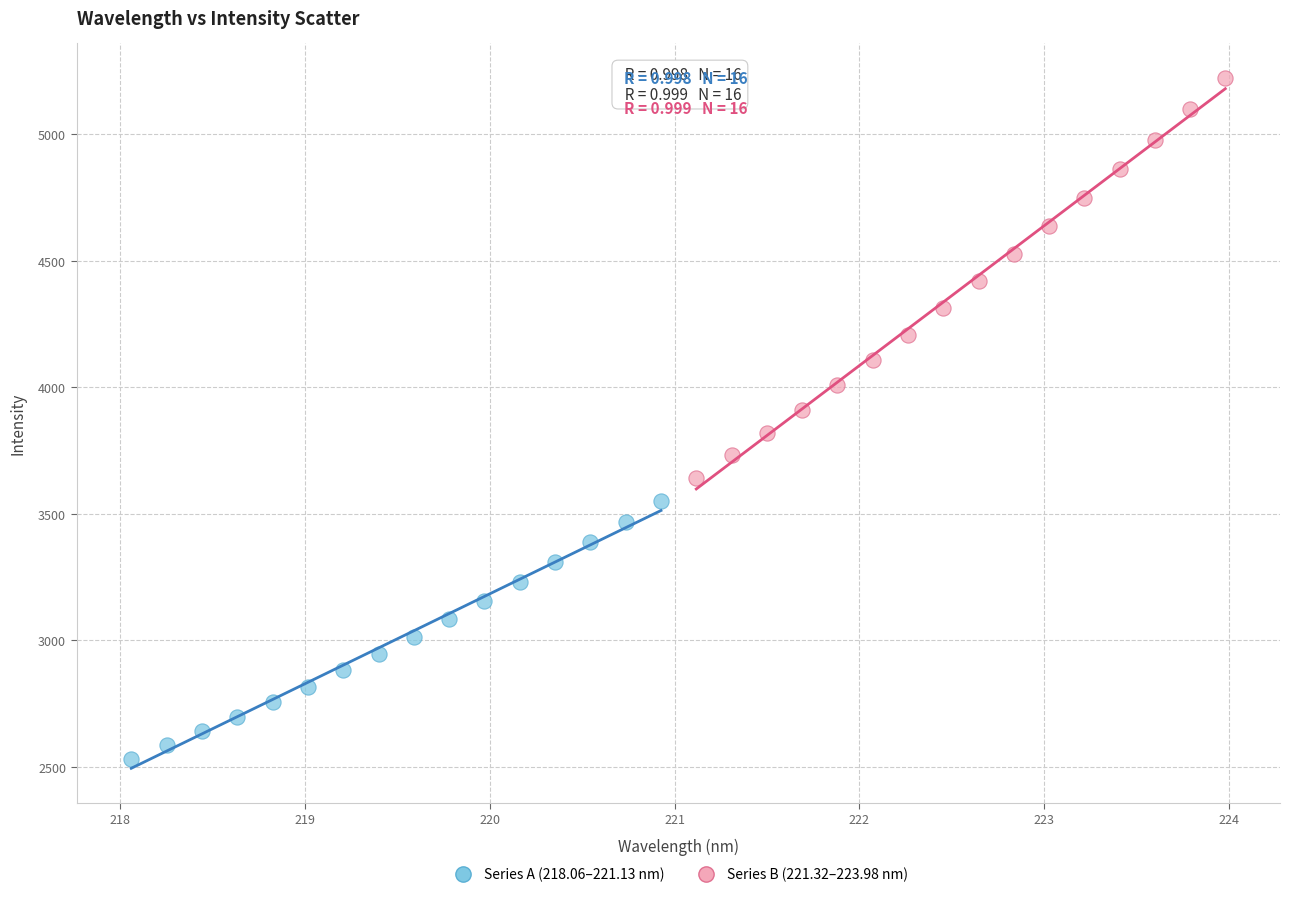

Which series has the largest Y range (max minus min)?

Series B (221.32–223.98 nm)